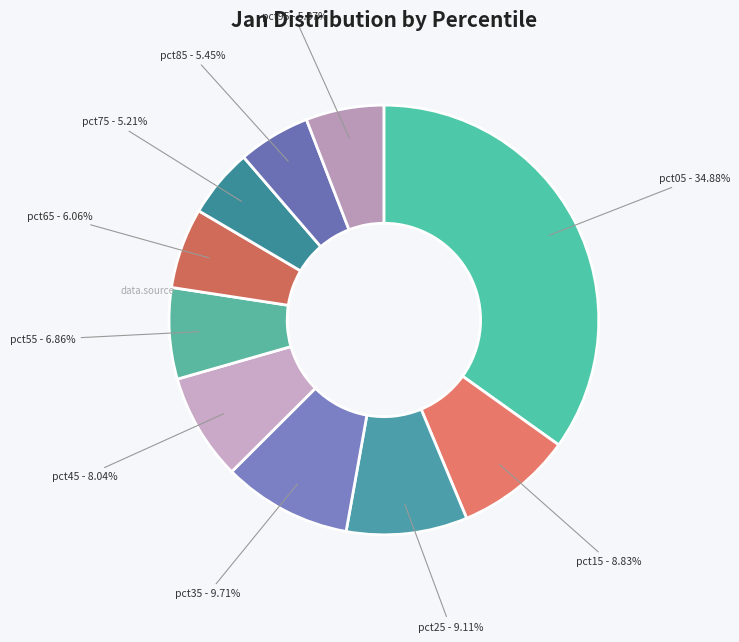

Is it true that pct45 is 21% of the pie?

False